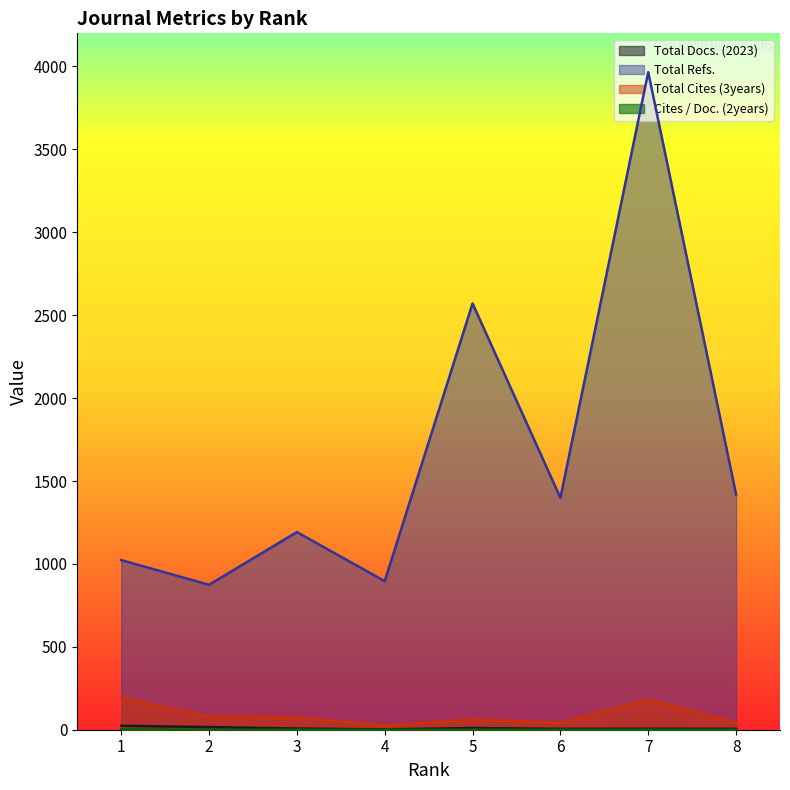

What is the maximum value shown in the chart?

3966